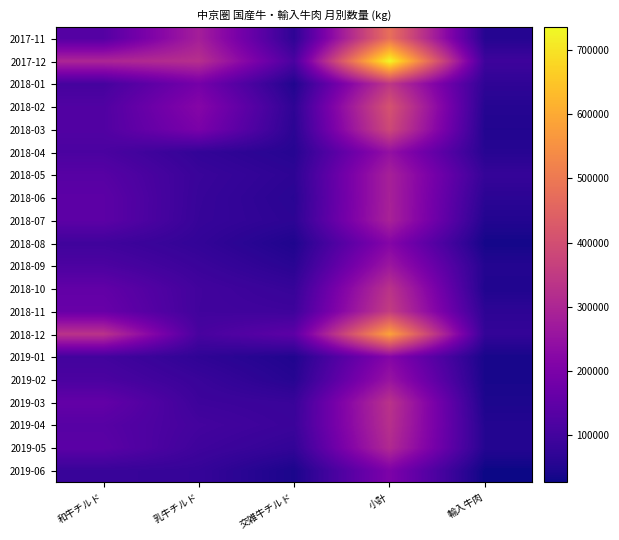

How many categories are shown in the chart?

5